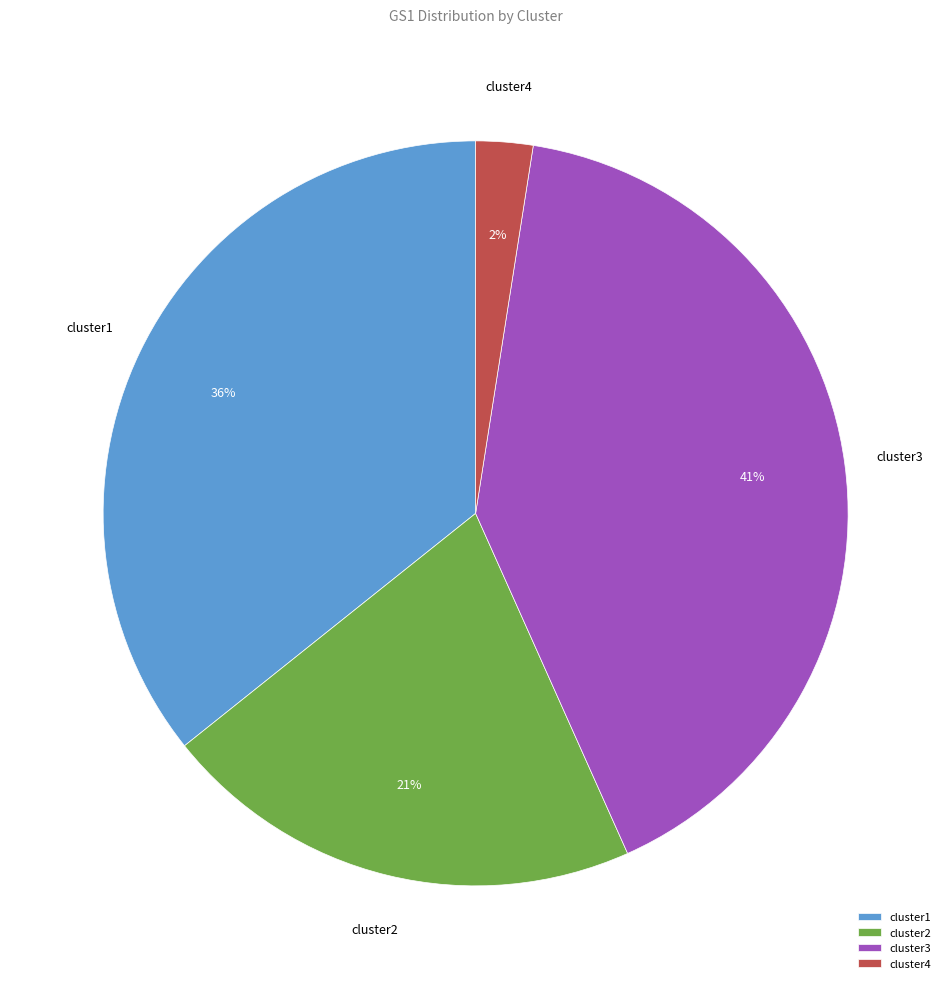

The cluster2 slice represents 21% of the pie. True or false?

True